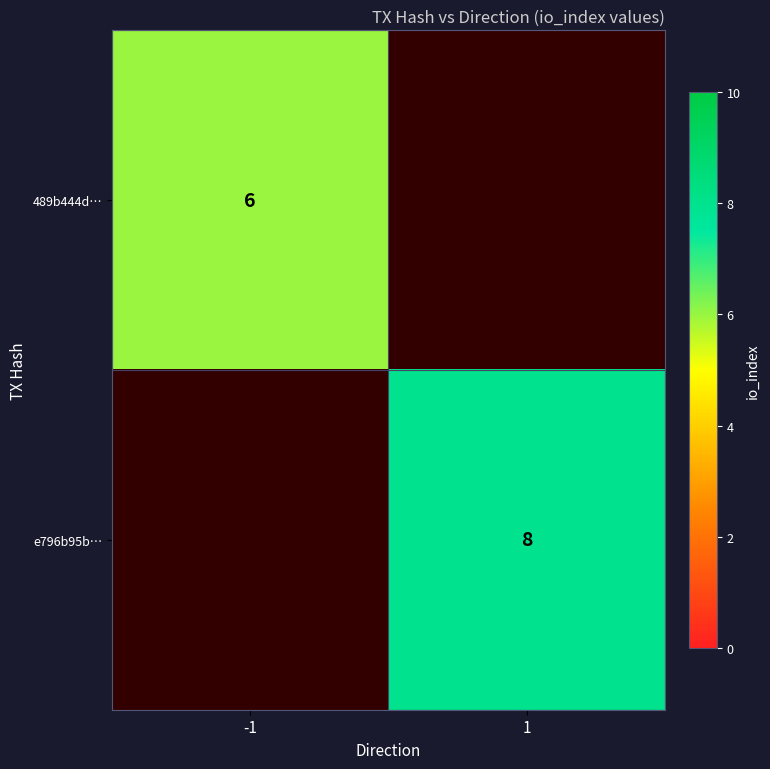

Count the number of categories in the chart.

2